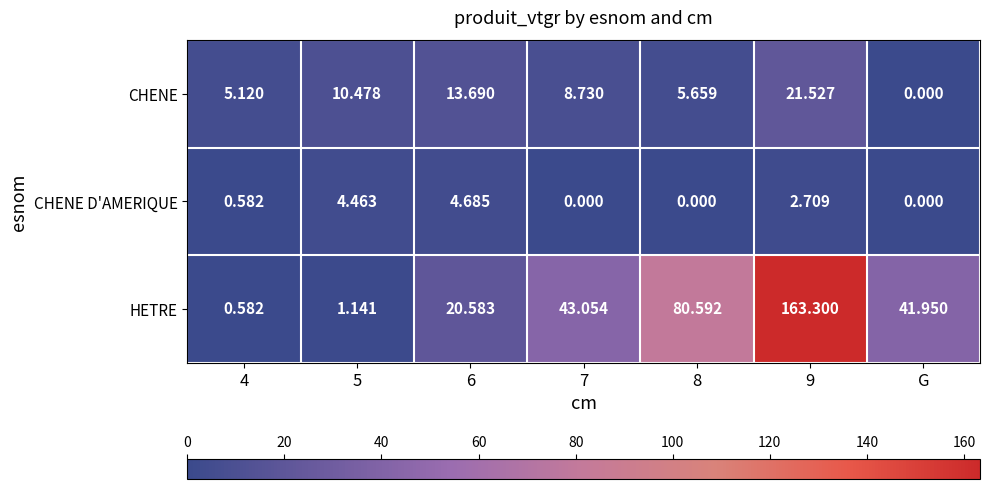

Which series has the widest spread of values?

HETRE